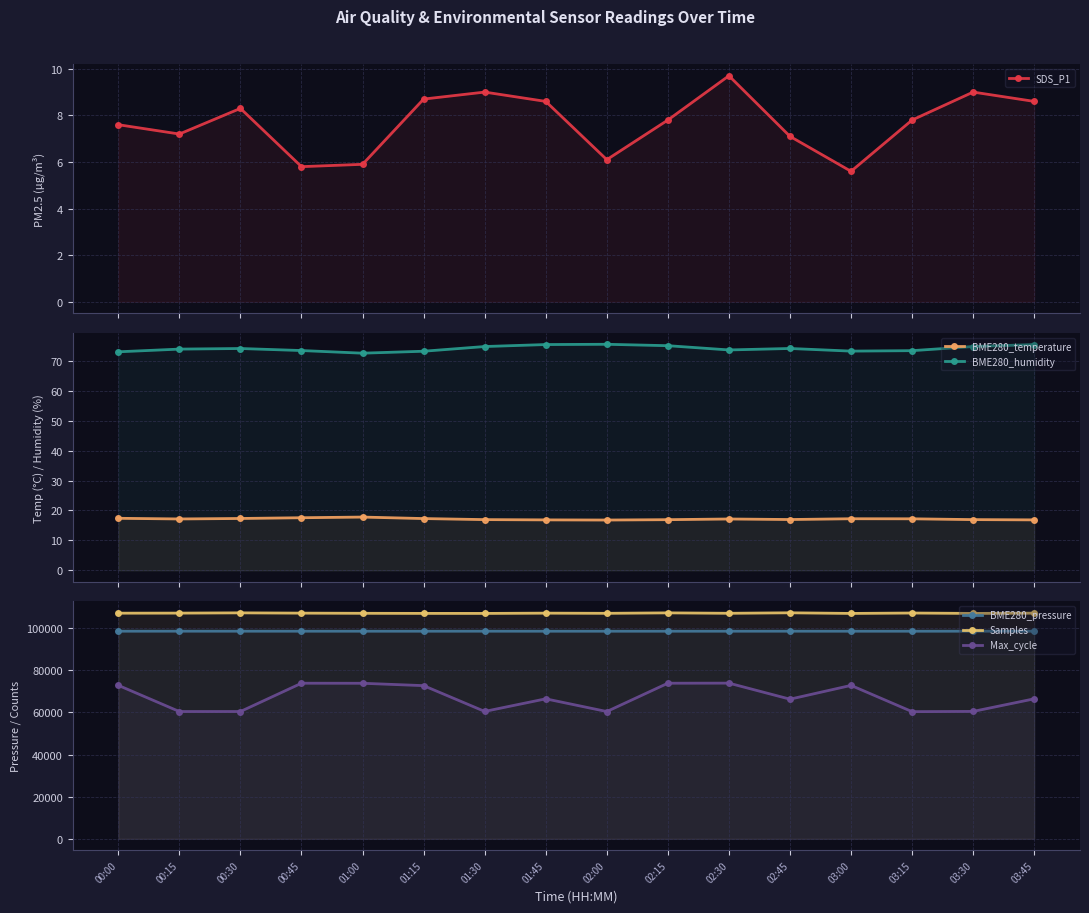

Reading left to right, what are all the values shown in this chart?

SDS_P1: 00:00=7.6	00:15=7.2	00:30=8.3	00:45=5.8	01:00=5.9	01:15=8.7	01:30=9.0	01:45=8.6	02:00=6.1	02:15=7.8	02:30=9.7	02:45=7.1	03:00=5.6	03:15=7.8	03:30=9.0	03:45=8.6
BME280_temperature: 00:00=17.4	00:15=17.2	00:30=17.3	00:45=17.6	01:00=17.8	01:15=17.3	01:30=16.9	01:45=16.9	02:00=16.8	02:15=16.9	02:30=17.1	02:45=17.0	03:00=17.2	03:15=17.2	03:30=16.9	03:45=16.9
BME280_humidity: 00:00=73.0	00:15=73.9	00:30=74.1	00:45=73.4	01:00=72.5	01:15=73.2	01:30=74.8	01:45=75.4	02:00=75.5	02:15=75.0	02:30=73.6	02:45=74.1	03:00=73.2	03:15=73.4	03:30=74.8	03:45=75.4
BME280_pressure: 00:00=98520.0	00:15=98526.6	00:30=98521.6	00:45=98516.0	01:00=98513.6	01:15=98510.5	01:30=98519.7	01:45=98512.7	02:00=98510.0	02:15=98515.1	02:30=98516.4	02:45=98521.0	03:00=98510.8	03:15=98512.0	03:30=98519.7	03:45=98512.7
Samples: 00:00=107065.0	00:15=107094.0	00:30=107216.0	00:45=107086.0	01:00=107008.0	01:15=106961.0	01:30=106951.0	01:45=107079.0	02:00=107000.0	02:15=107211.0	02:30=107013.0	02:45=107243.0	03:00=106949.0	03:15=107136.0	03:30=106951.0	03:45=107079.0
Max_cycle: 00:00=72822.0	00:15=60401.0	00:30=60408.0	00:45=73837.0	01:00=73809.0	01:15=72687.0	01:30=60455.0	01:45=66430.0	02:00=60400.0	02:15=73837.0	02:30=73874.0	02:45=66266.0	03:00=72803.0	03:15=60344.0	03:30=60455.0	03:45=66430.0